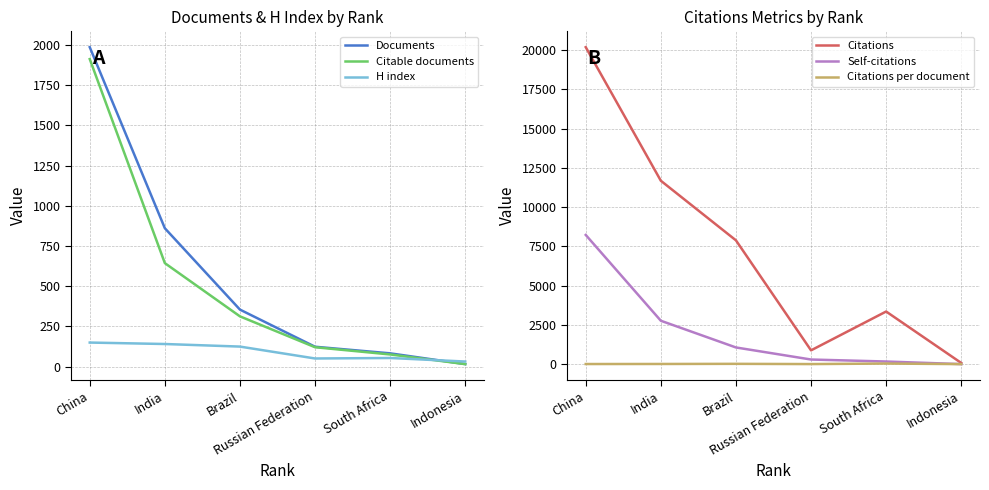

At which category is the sum across all series the highest?

China